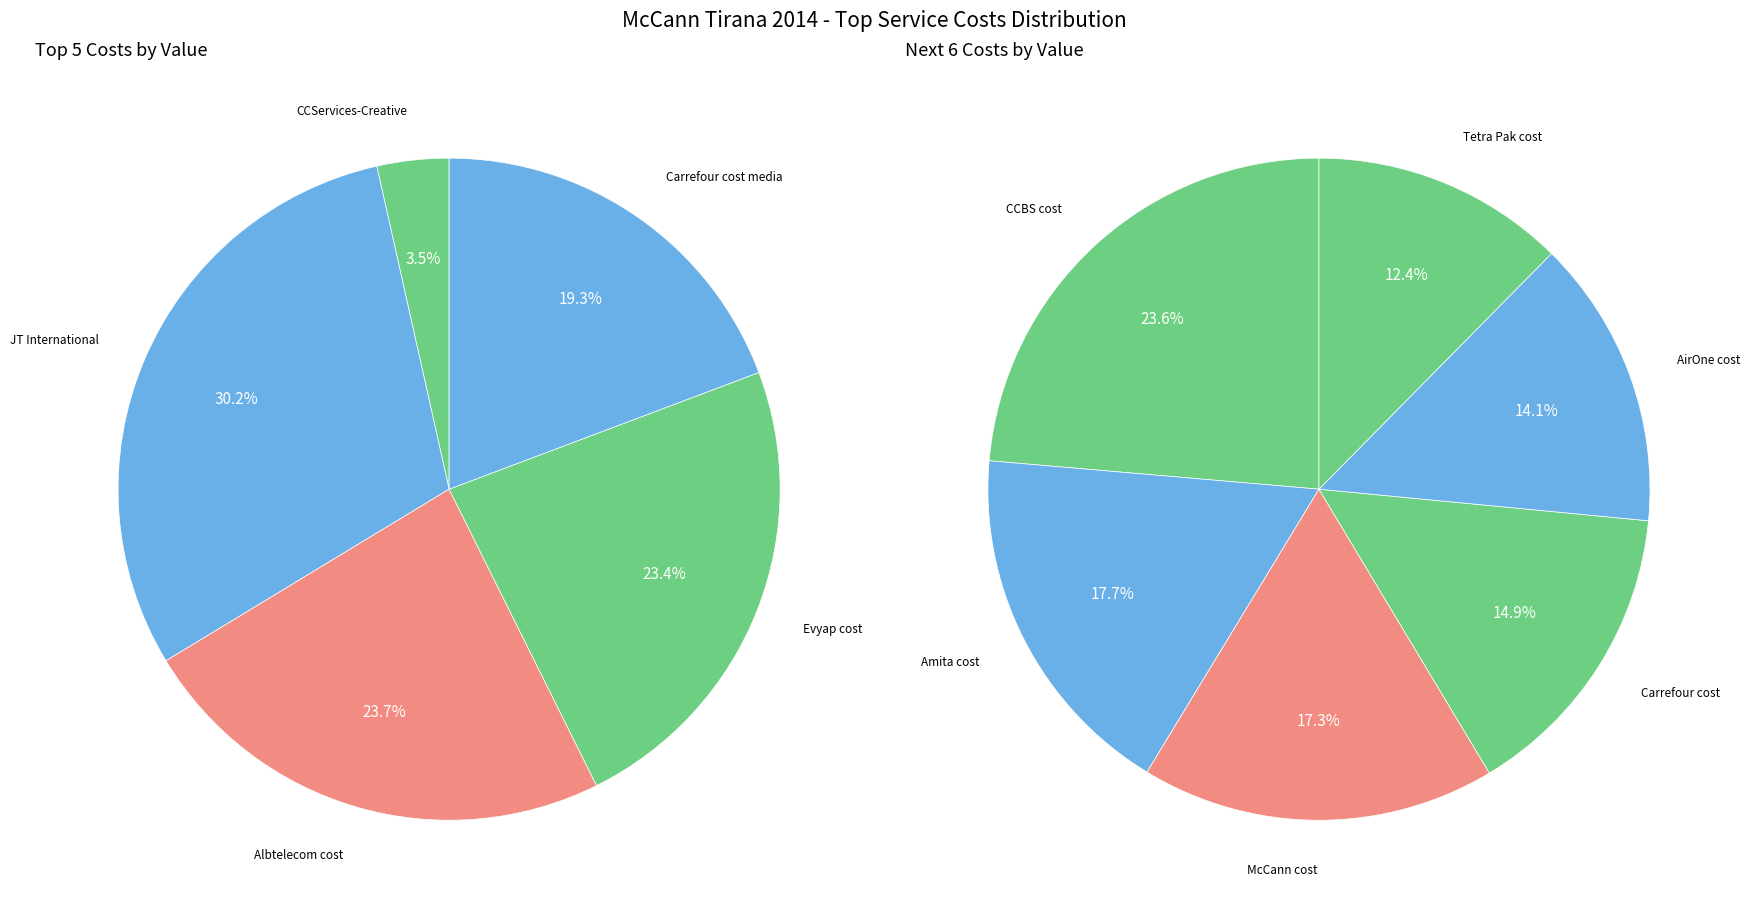

Does Albtelecom cost account for over 50% of the chart?

No